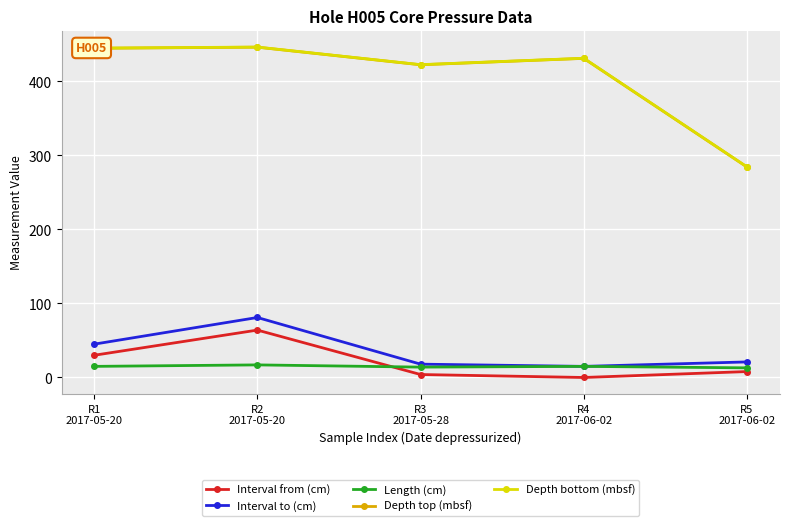

What is the minimum value for Depth top (mbsf)?

284.2